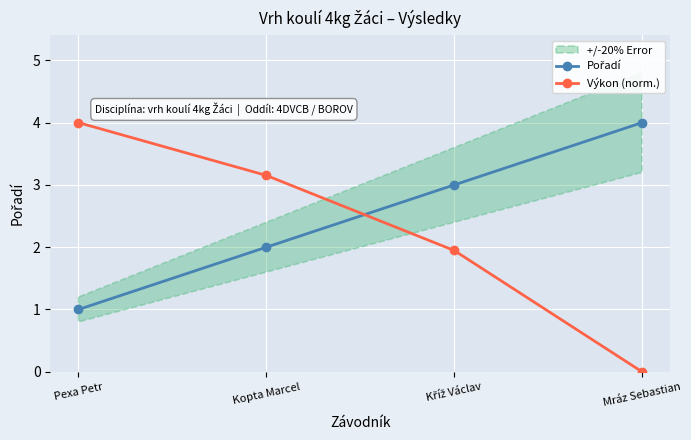

What are all the series names shown in the legend?

Pořadí, Výkon (norm.)